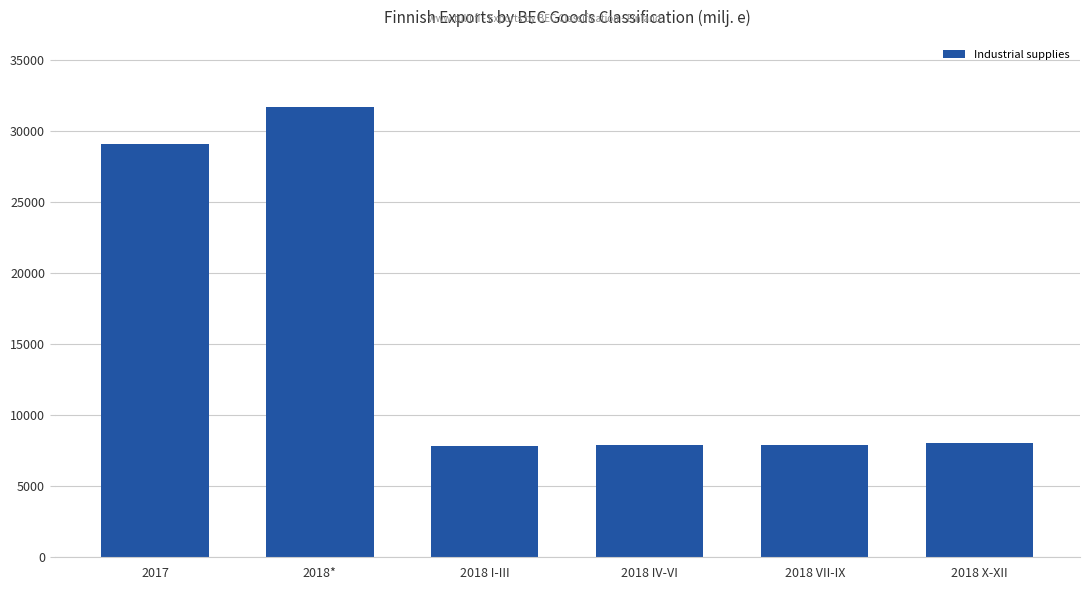

What is the sum of all values?

92467.8